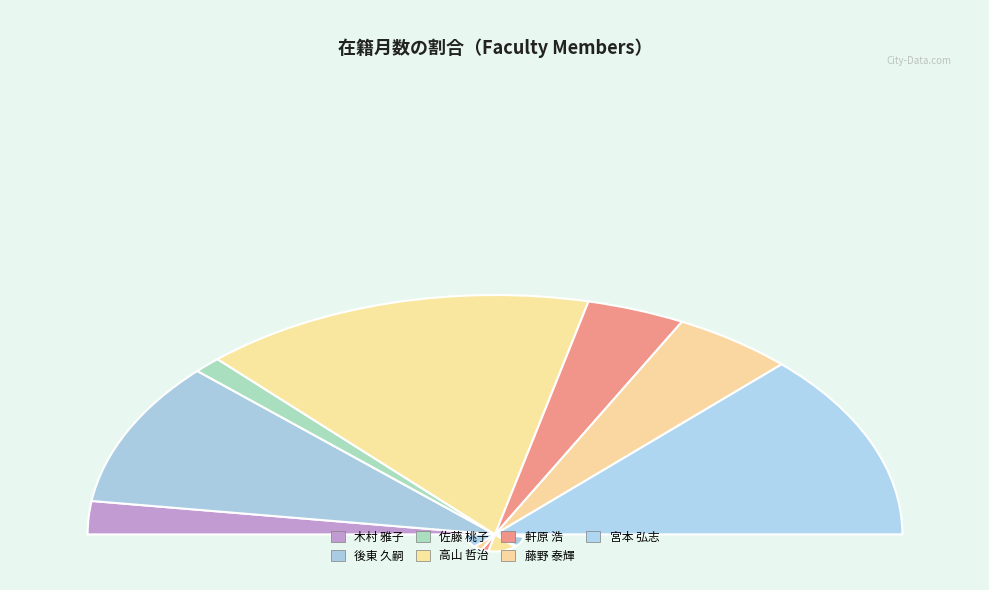

Between 佐藤 桃子 and 木村 雅子, which is larger?

木村 雅子